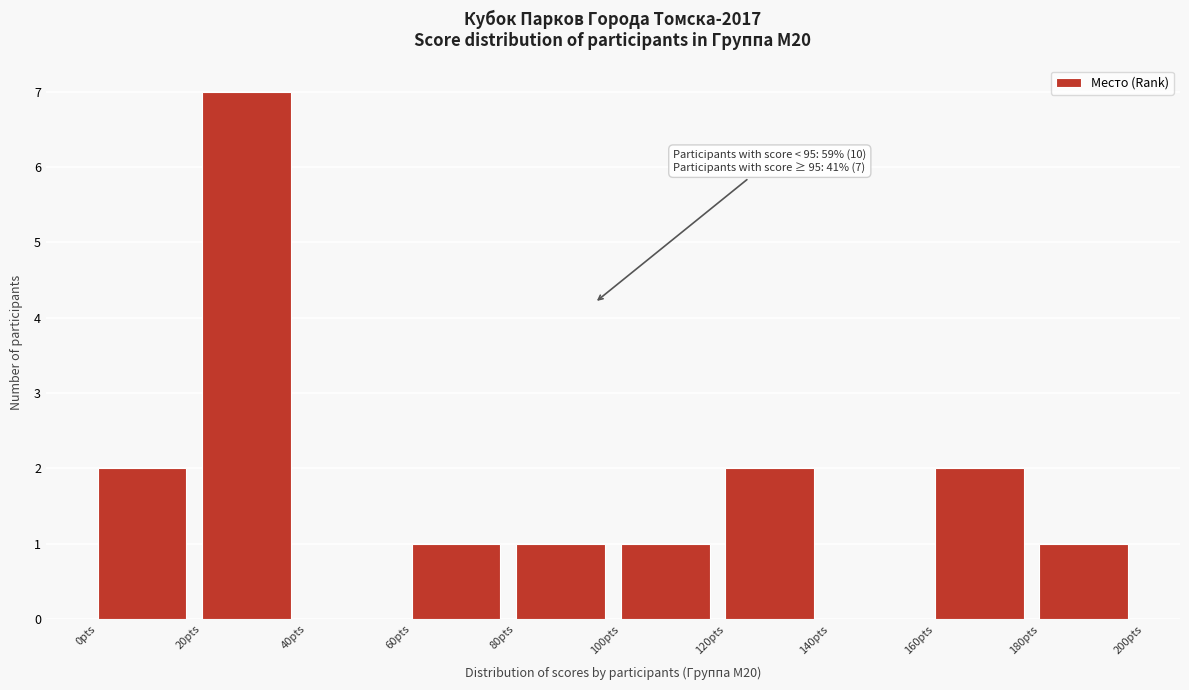

Which range on the x-axis has the tallest bar?

20 to 40